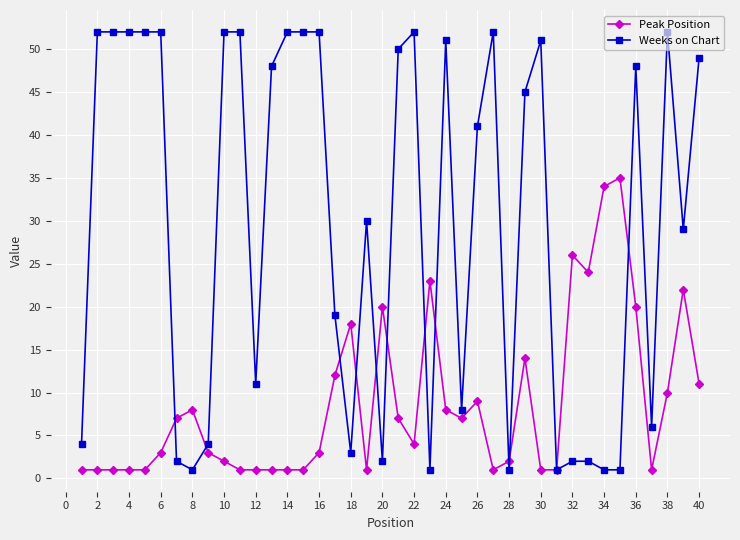

Count the number of categories in the chart.

40